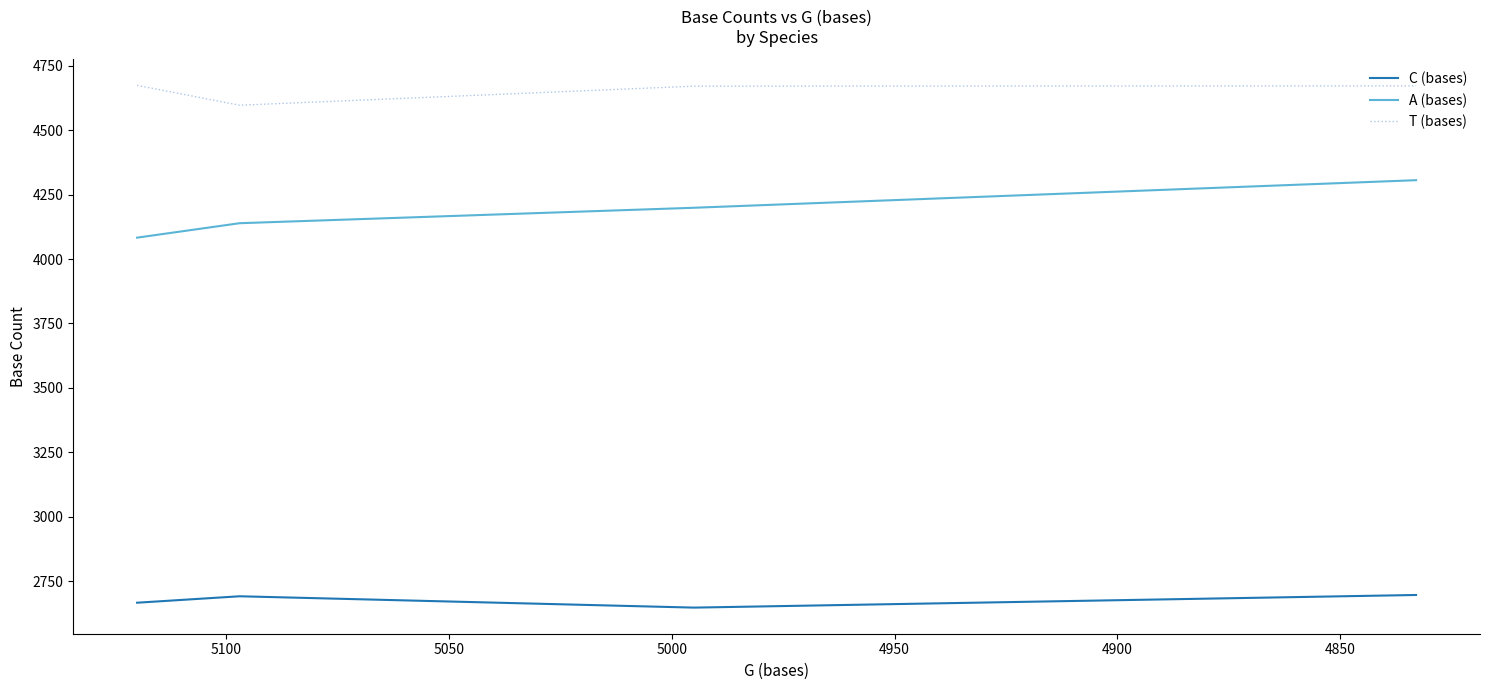

What is the smallest value displayed?

2647